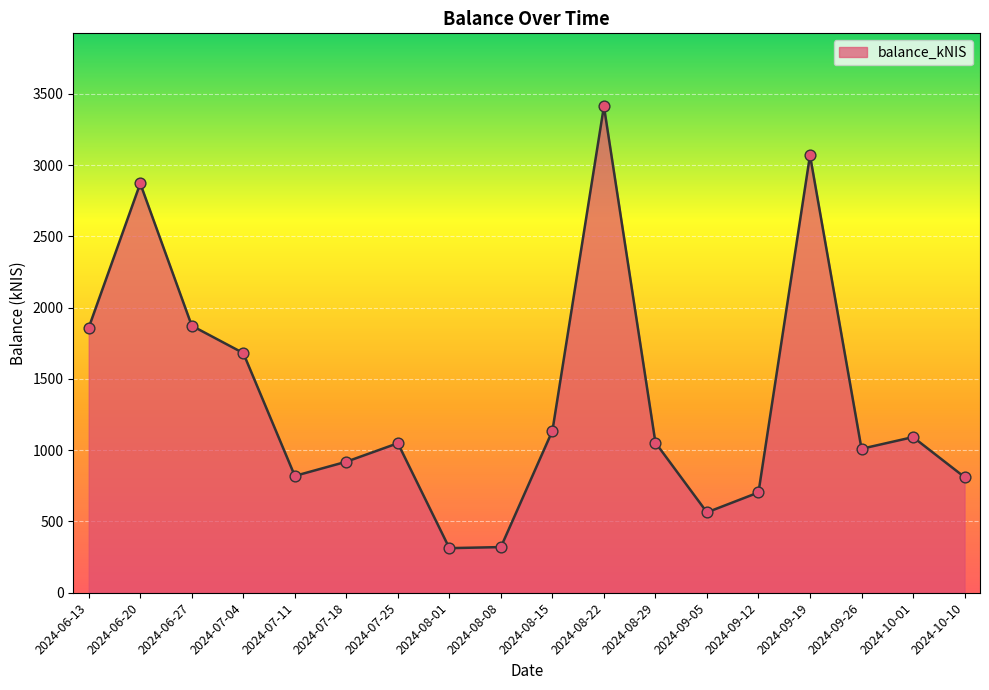

Approximately how many times larger is the value at 2024-07-11 compared to 2024-06-13?

0.4